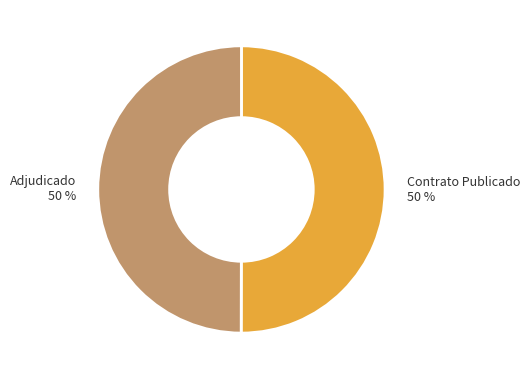

To the nearest percent, what is the average slice percentage?

50%